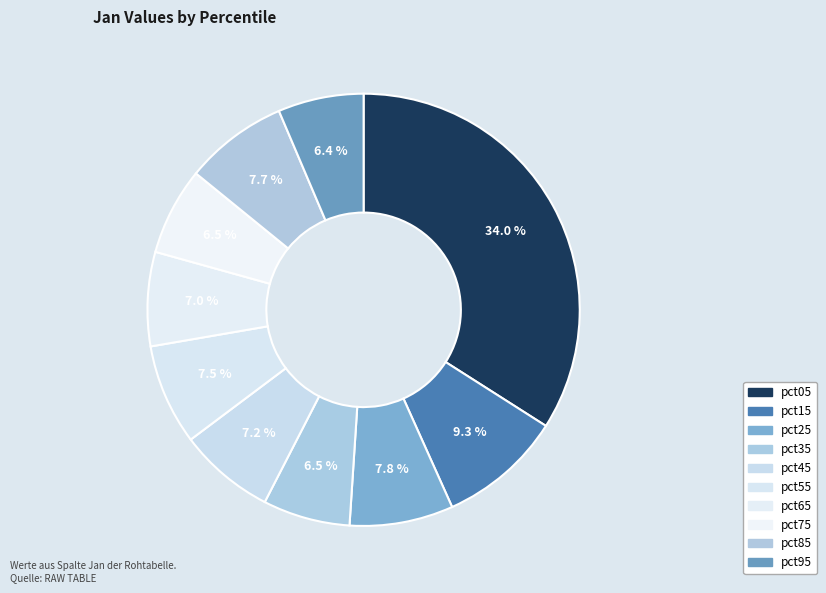

To the nearest percent, what percentage of the pie is pct15?

9%